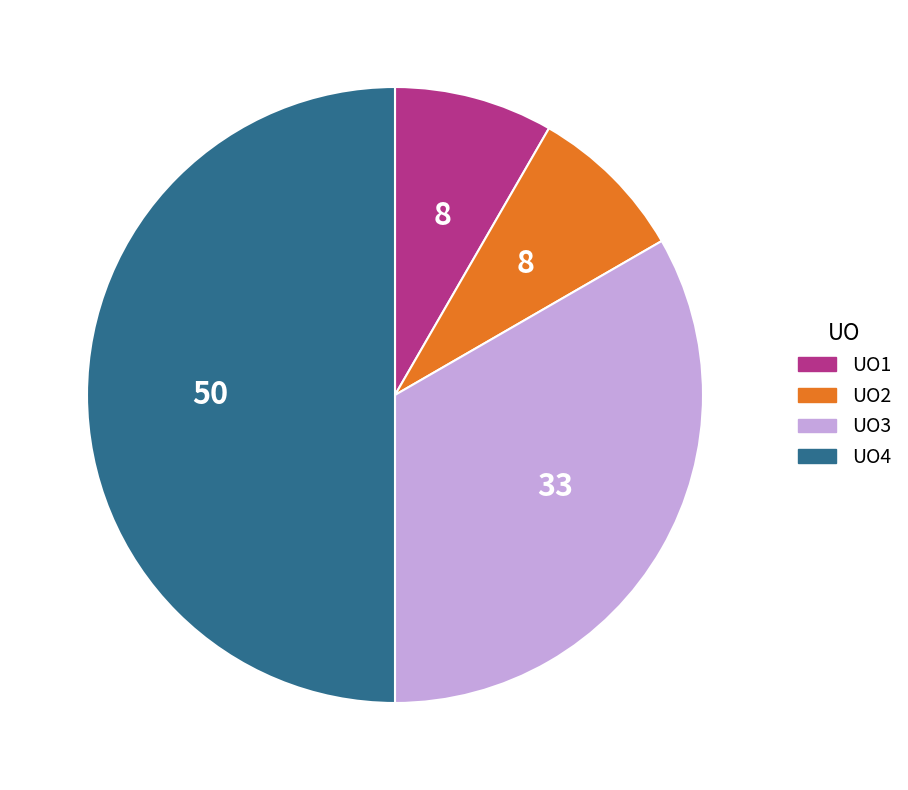

True or false: UO1 accounts for 22% of the total.

False